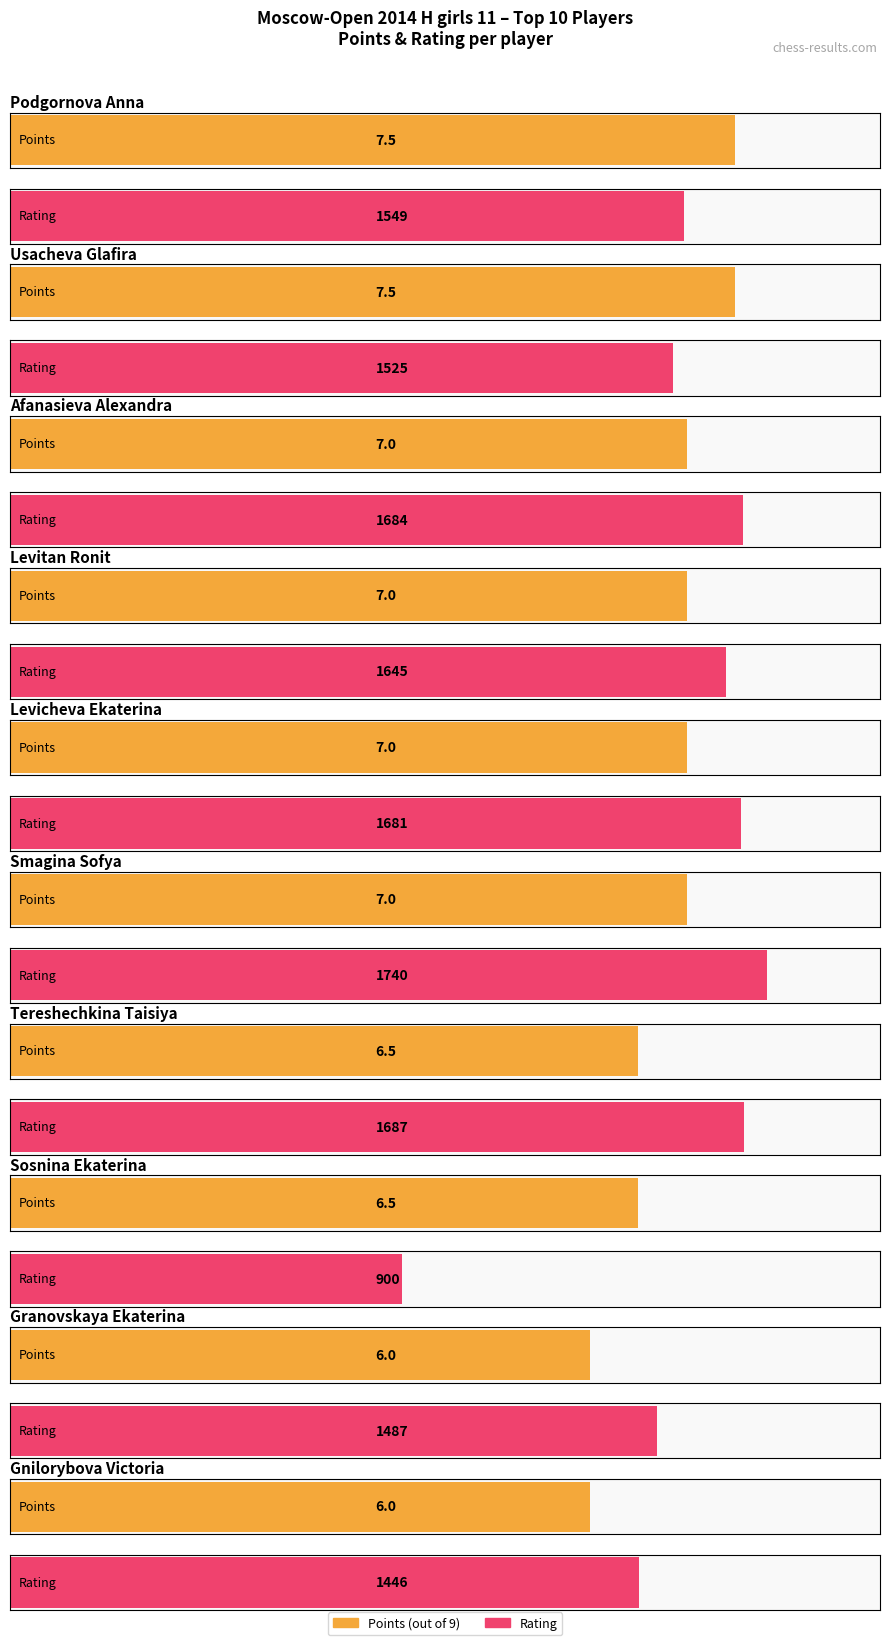

Rank the categories by Points value from highest to lowest.

Podgornova Anna, Usacheva Glafira, Afanasieva Alexandra, Levitan Ronit, Levicheva Ekaterina, Smagina Sofya, Tereshechkina Taisiya, Sosnina Ekaterina, Granovskaya Ekaterina, Gnilorybova Victoria